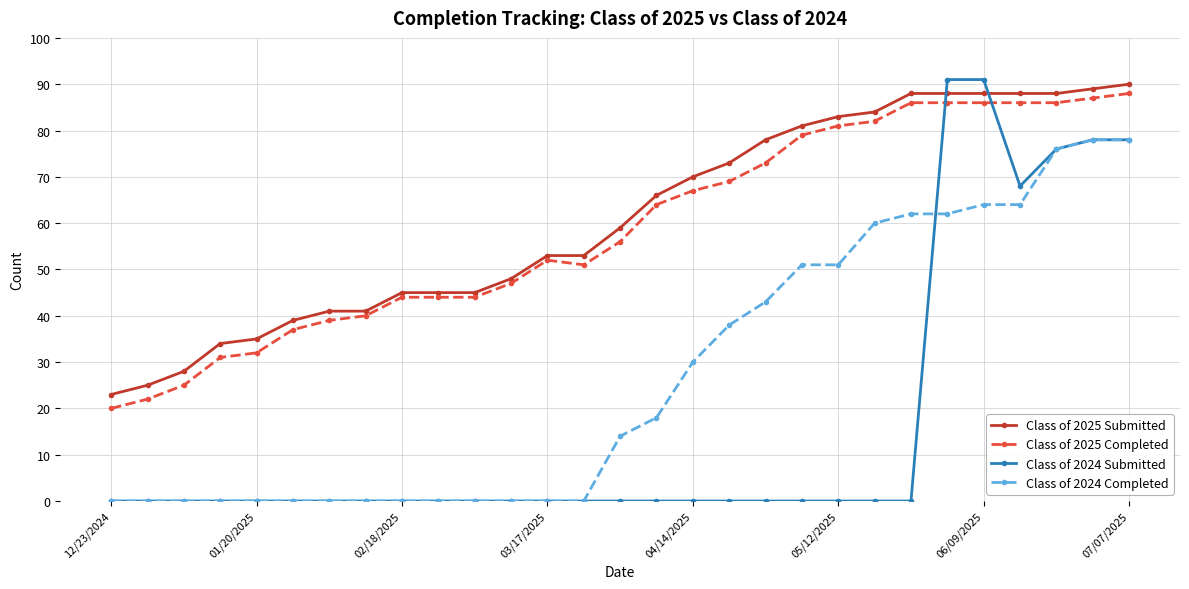

Does the chart display data point markers on the line(s)?

Yes